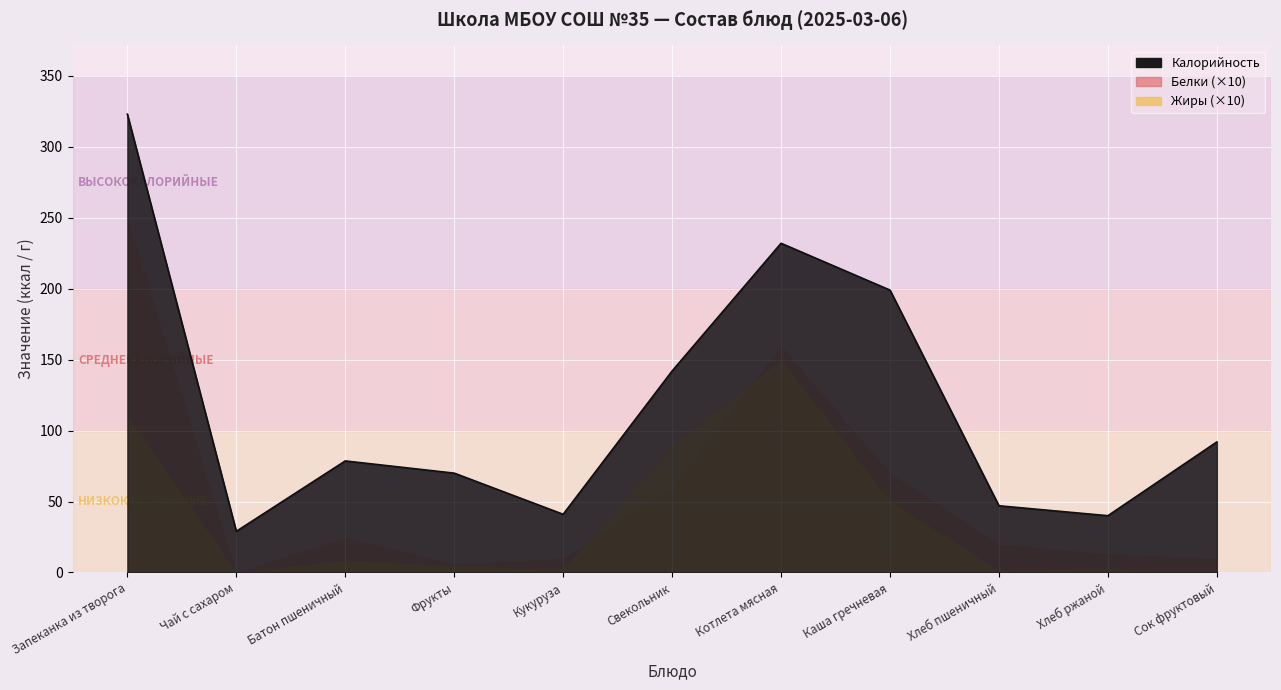

In Белки, how many points are higher than both neighbors (excluding endpoints)?

2